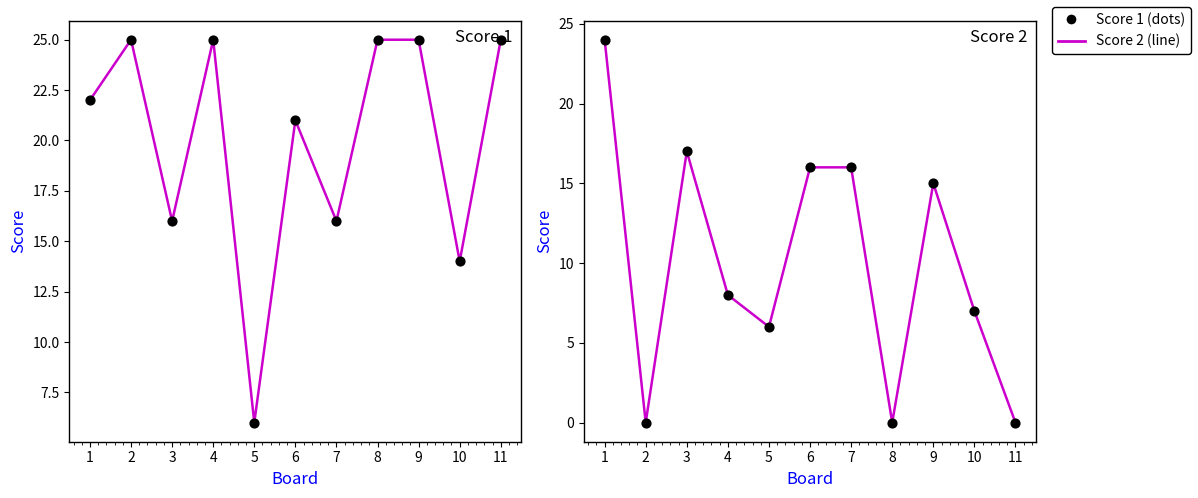

At which category is the sum across all series the highest?

1